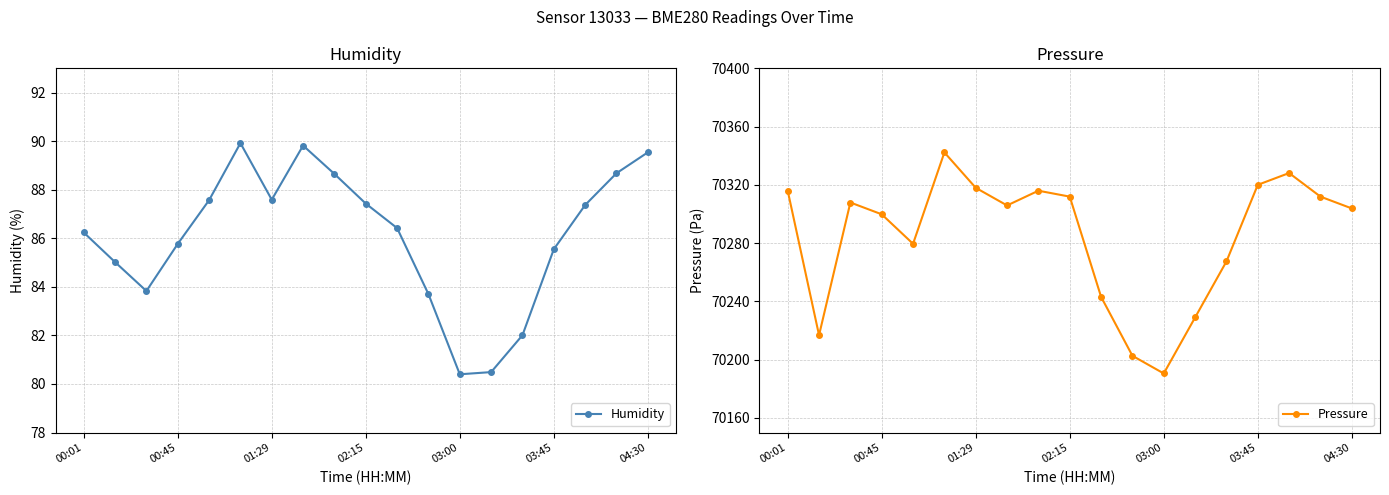

What is the lowest value of the Pressure series?

70190.6